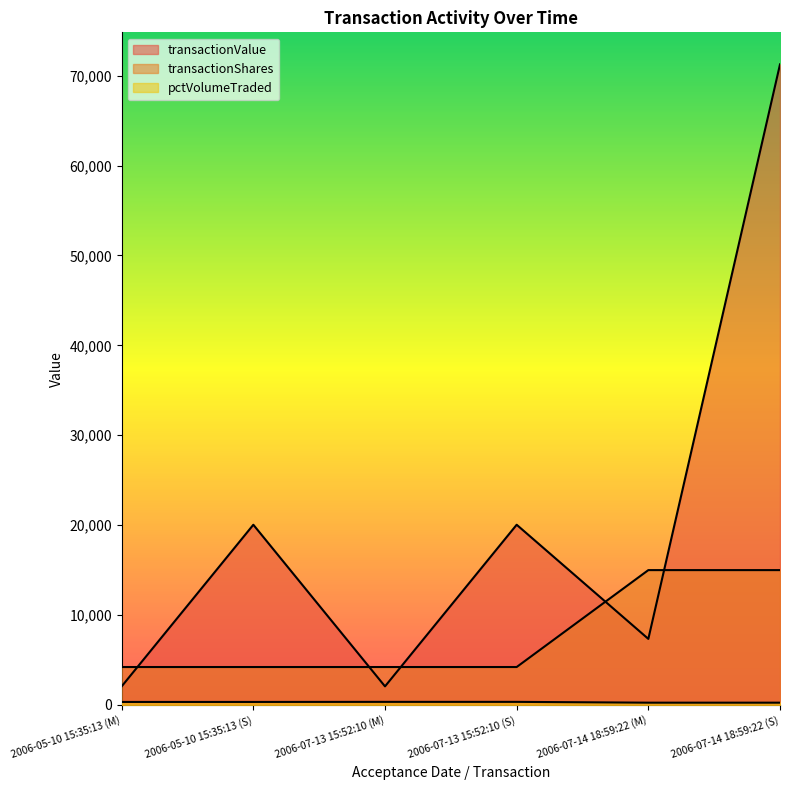

Which series changed the most between 2006-07-14 18:59:22 (M) and 2006-07-14 18:59:22 (S)?

transactionValue